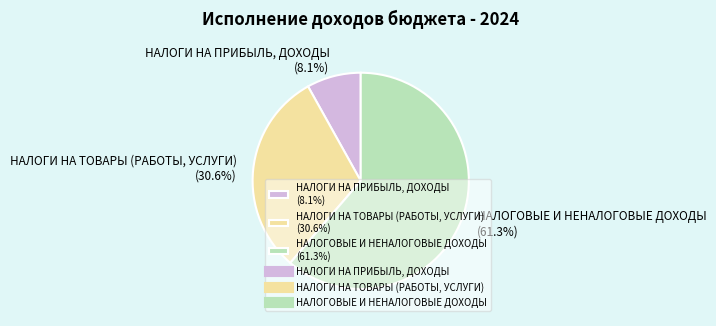

Which category accounts for the majority?

НАЛОГОВЫЕ И НЕНАЛОГОВЫЕ ДОХОДЫ (61.3%)